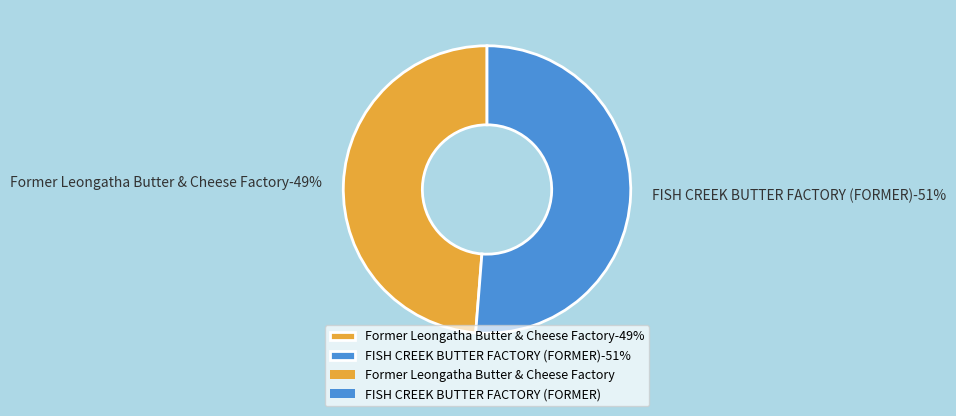

True or false: Former Leongatha Butter & Cheese Factory accounts for 61% of the total.

False